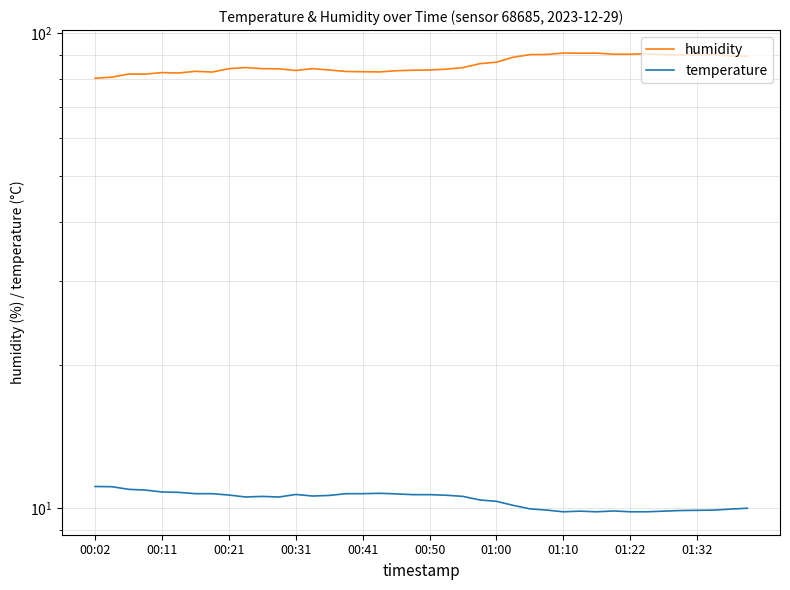

True or false: humidity and temperature cross at least once.

False